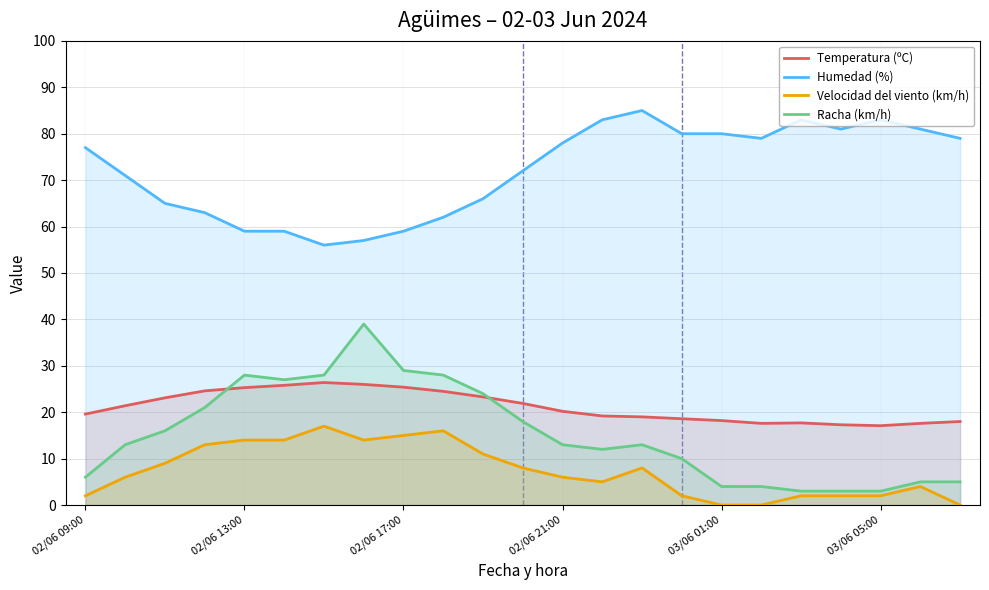

Which series has the largest total across all categories?

Humedad (%)